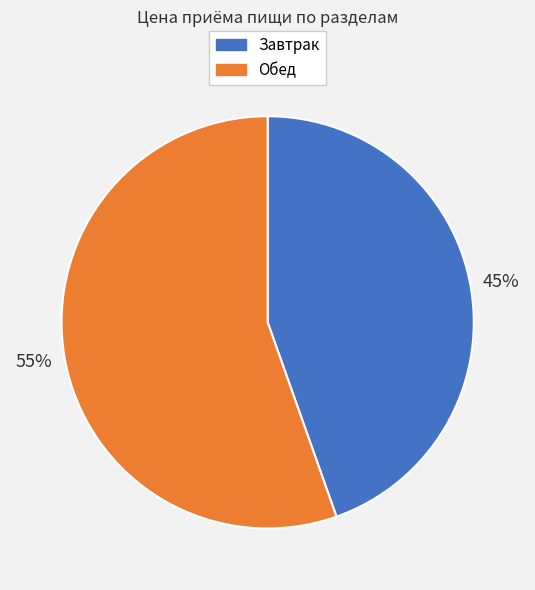

To the nearest percent, what is the average slice percentage?

50%